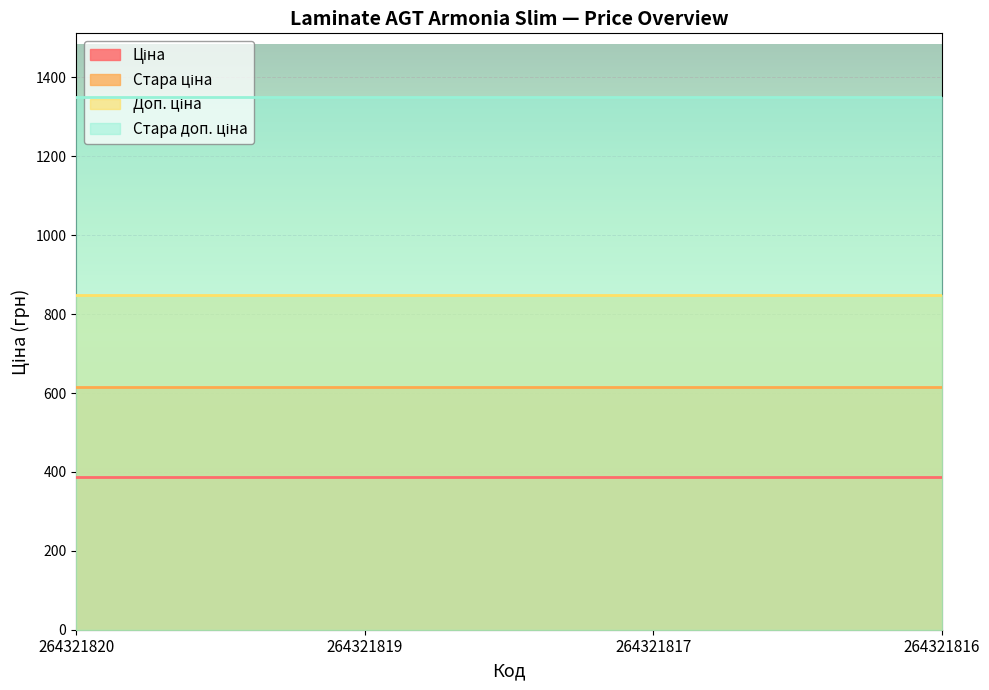

At 264321820, list the series in order from largest to smallest.

Стара доп. ціна, Доп. ціна, Стара ціна, Ціна